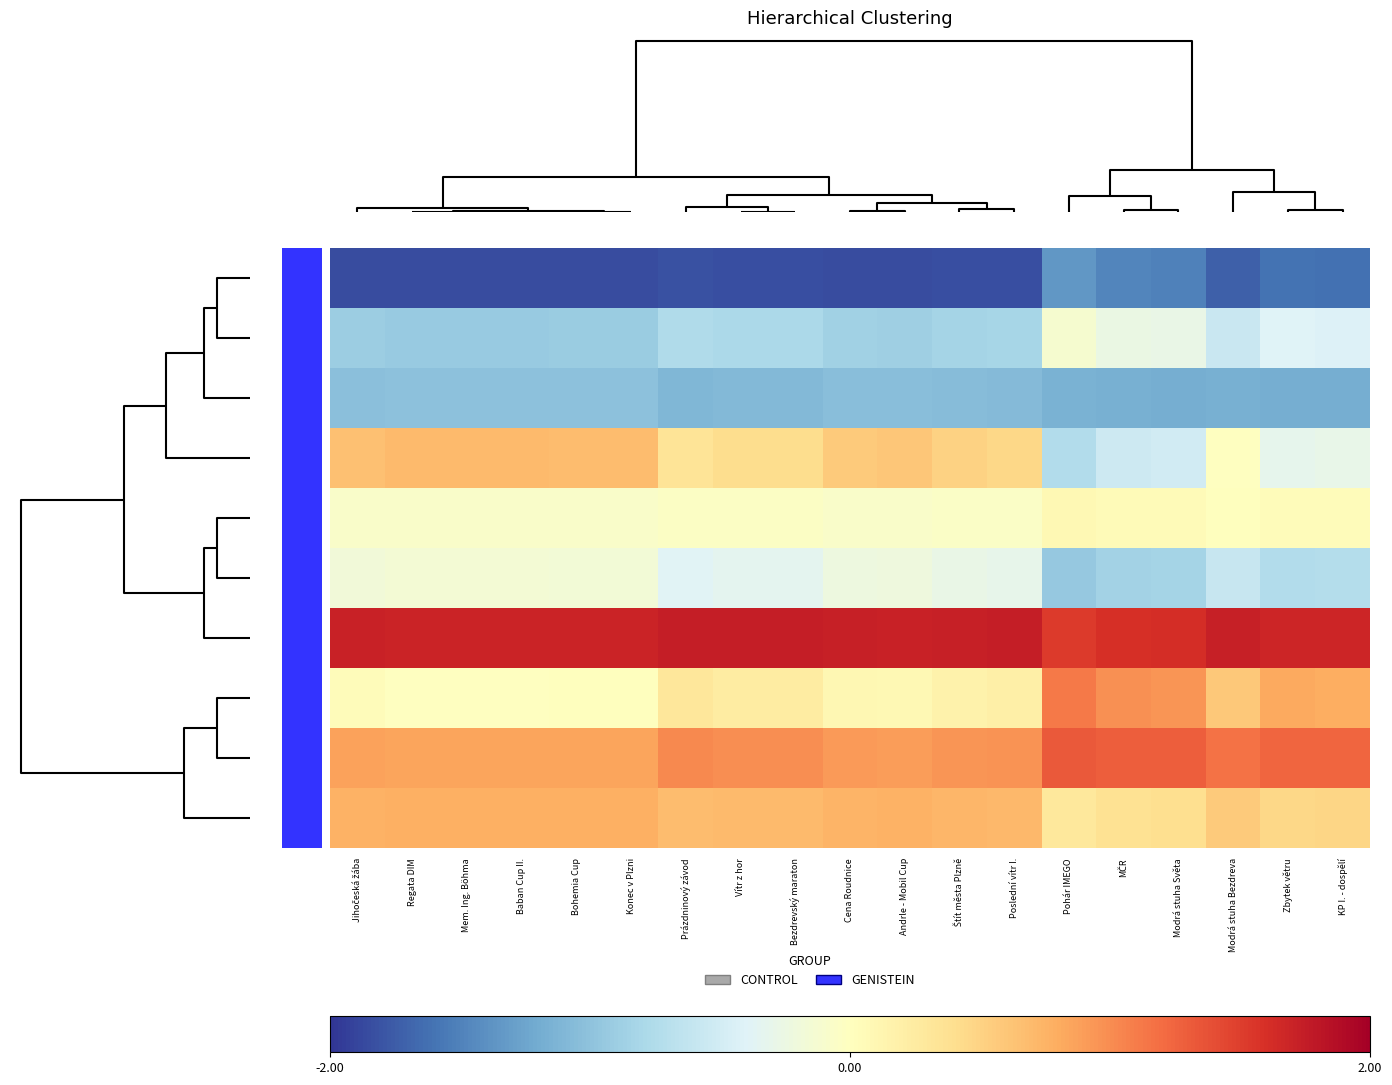

Rank the series by their maximum value, from highest to lowest.

CTL_9, CTL_6, CTL_3, CTL_8, CTL_10, CTL_5, CTL_2, CTL_7, CTL_4, CTL_1